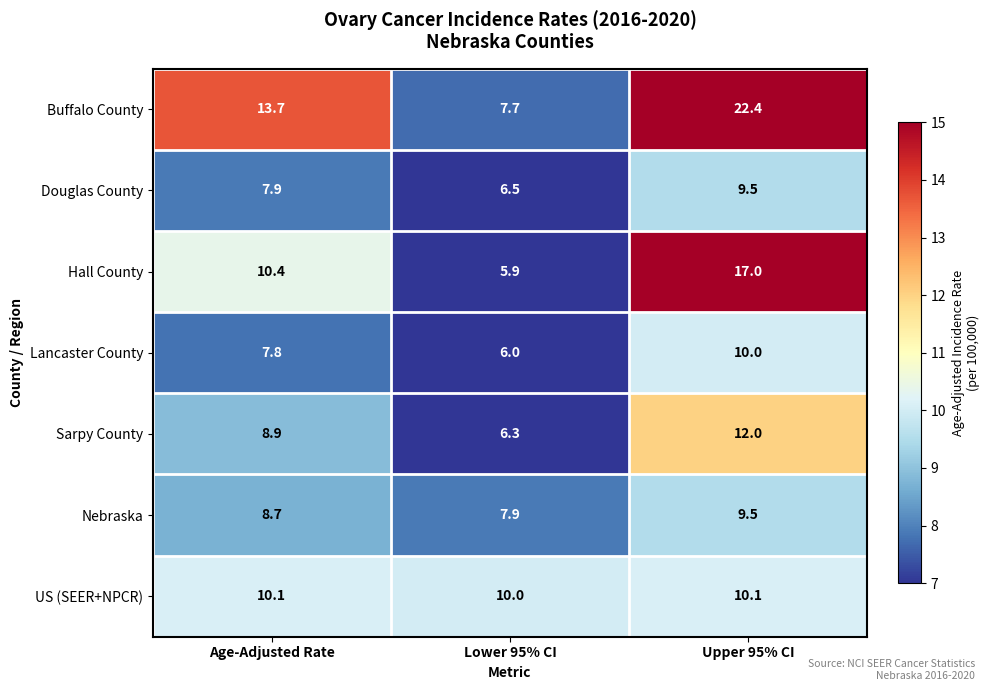

Rank the categories by Douglas County value from highest to lowest.

Upper 95% CI, Age-Adjusted Rate, Lower 95% CI